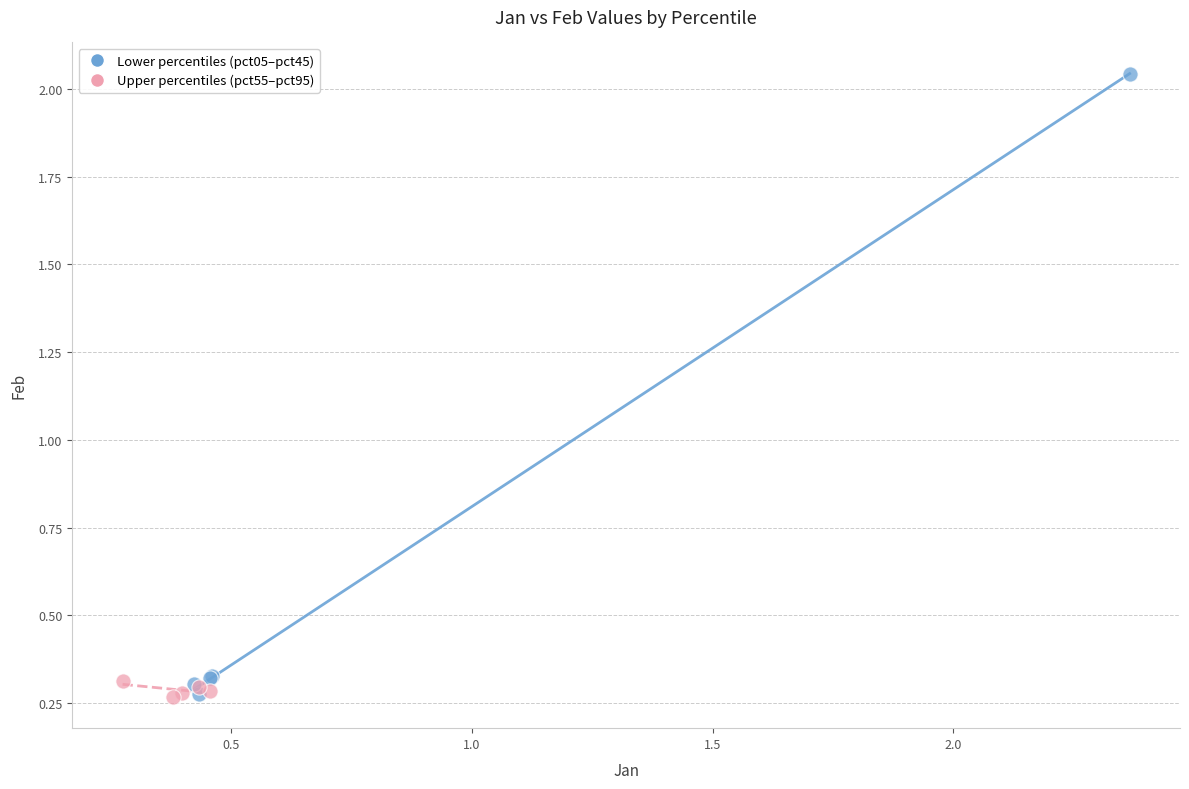

What are all the series names shown in the legend?

Lower percentiles (pct05–pct45), Upper percentiles (pct55–pct95)